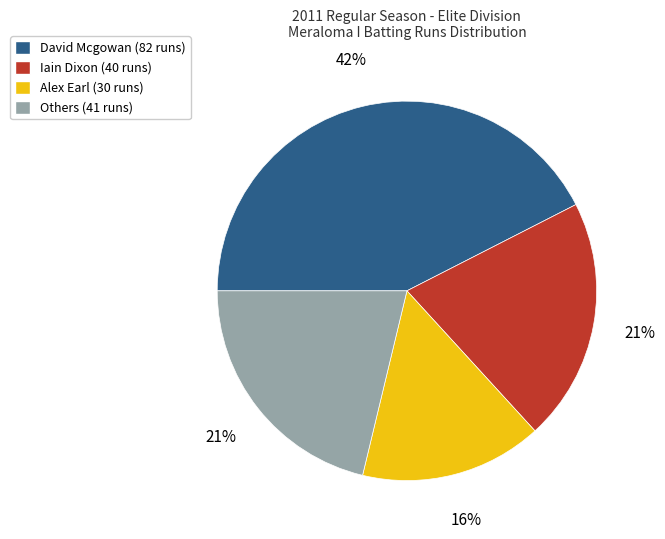

To the nearest percent, what is the average slice percentage?

25%